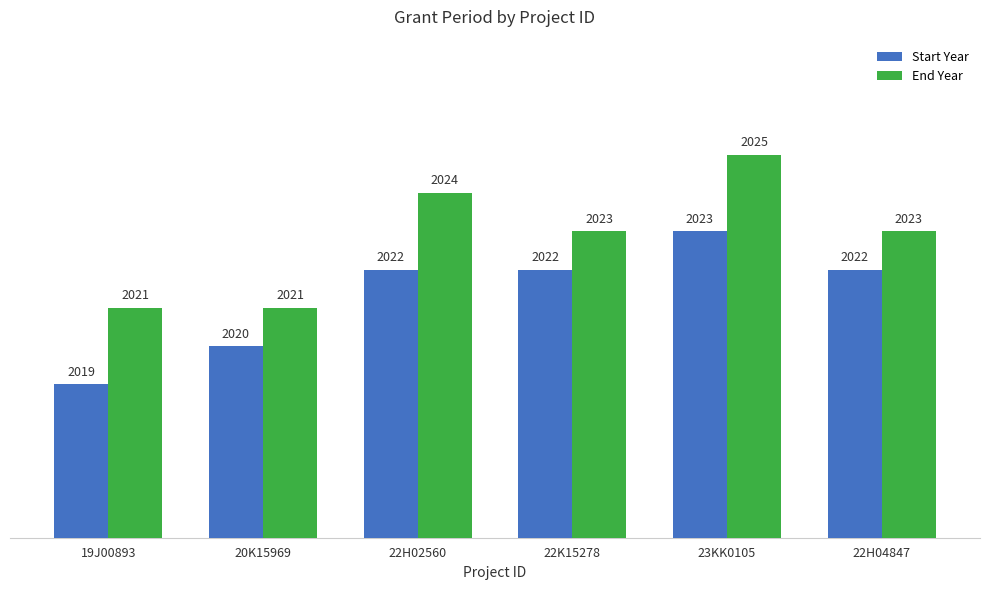

Reading right to left, extract all data points from this chart.

Start Year: 2022	2023	2022	2022	2020	2019
End Year: 2023	2025	2023	2024	2021	2021